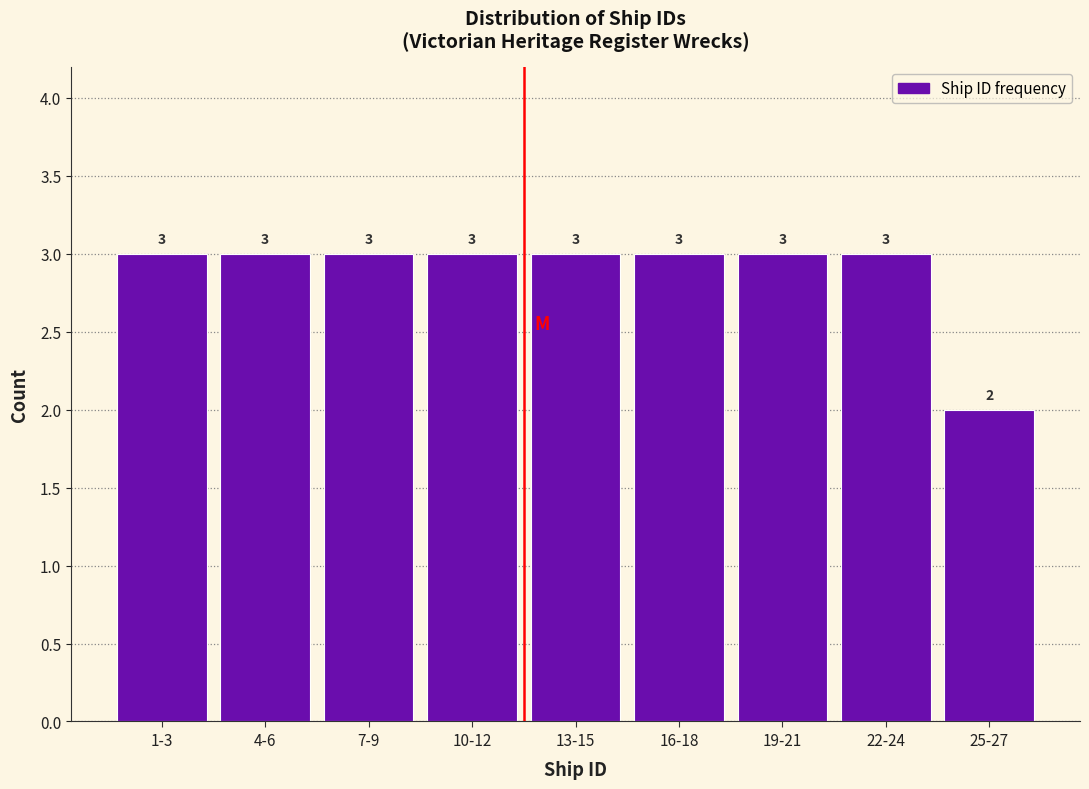

Reading left to right, transcribe all the data shown in this chart.

1-3=3	4-6=3	7-9=3	10-12=3	13-15=3	16-18=3	19-21=3	22-24=3	25-27=2